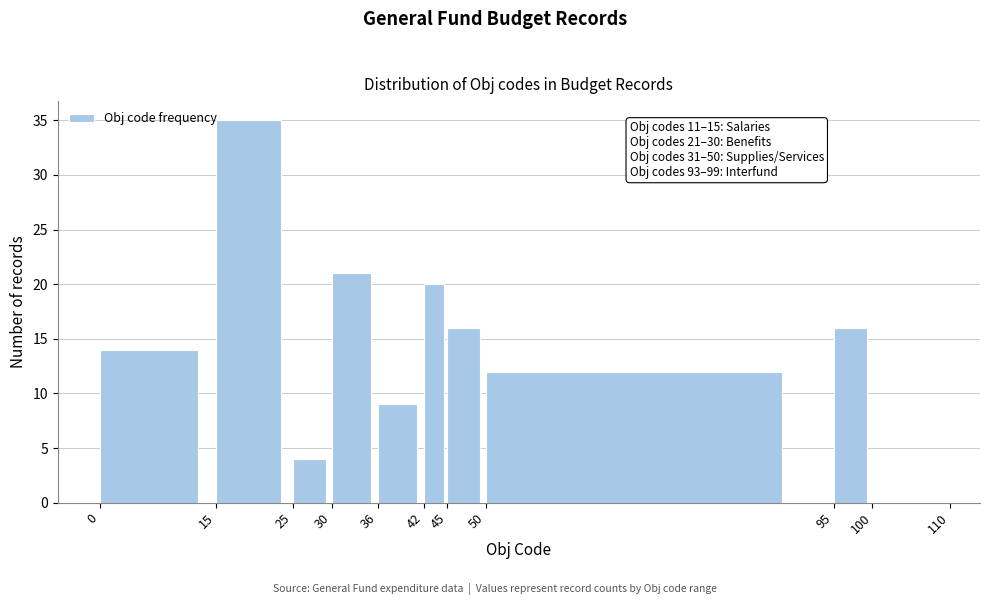

Which range on the x-axis has the tallest bar?

15 to 25